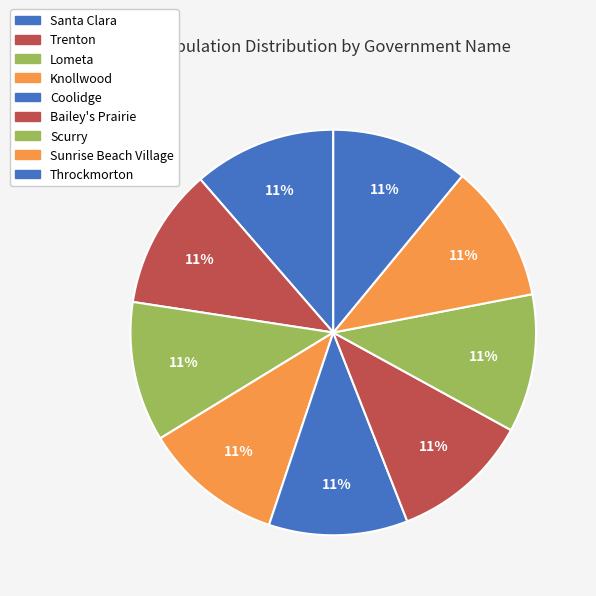

What is the ratio of the value at Sunrise Beach Village to the value at Coolidge?

1.0